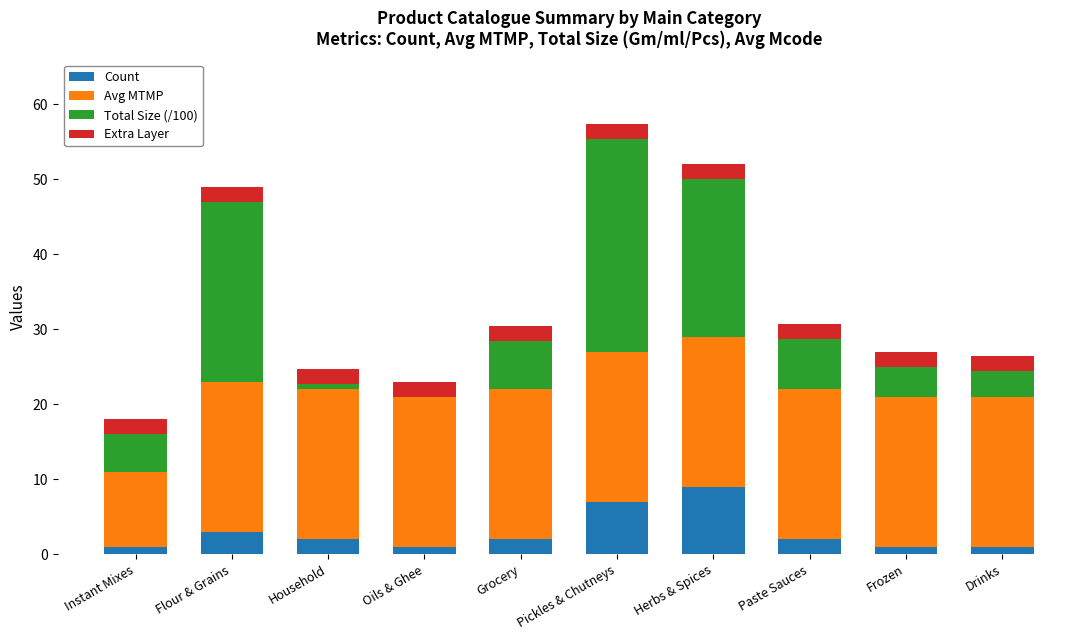

At which category is the sum across all series the highest?

Pickles & Chutneys